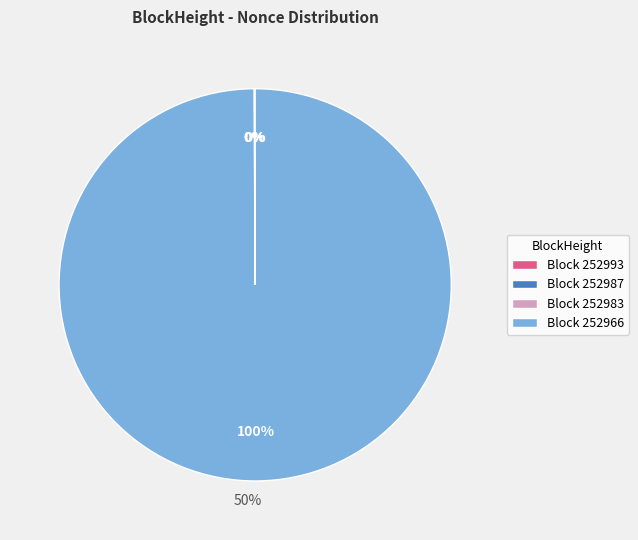

Which category has the biggest portion of the pie?

Block 252966